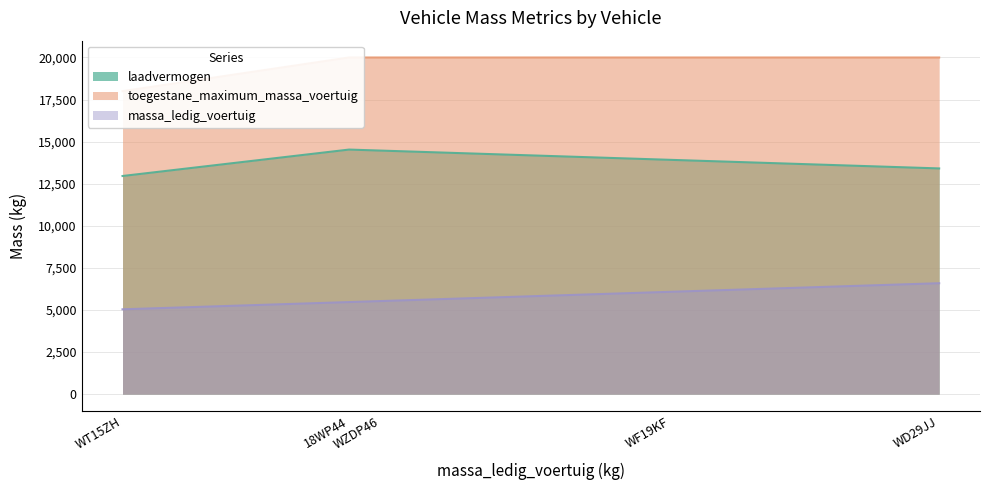

True or false: toegestane_maximum_massa_voertuig has more than 0 points higher than both neighbors.

False